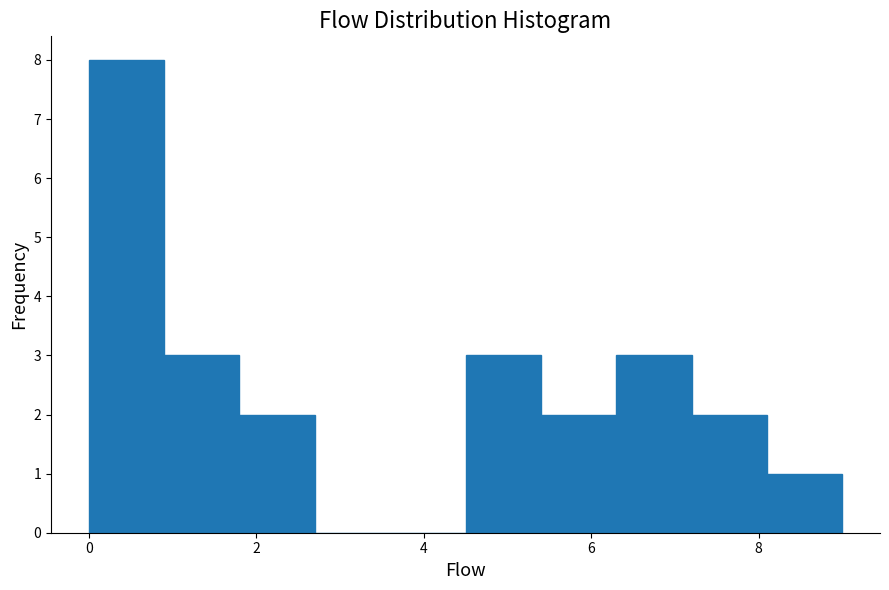

Which range on the x-axis has the tallest bar?

0.0 to 0.9